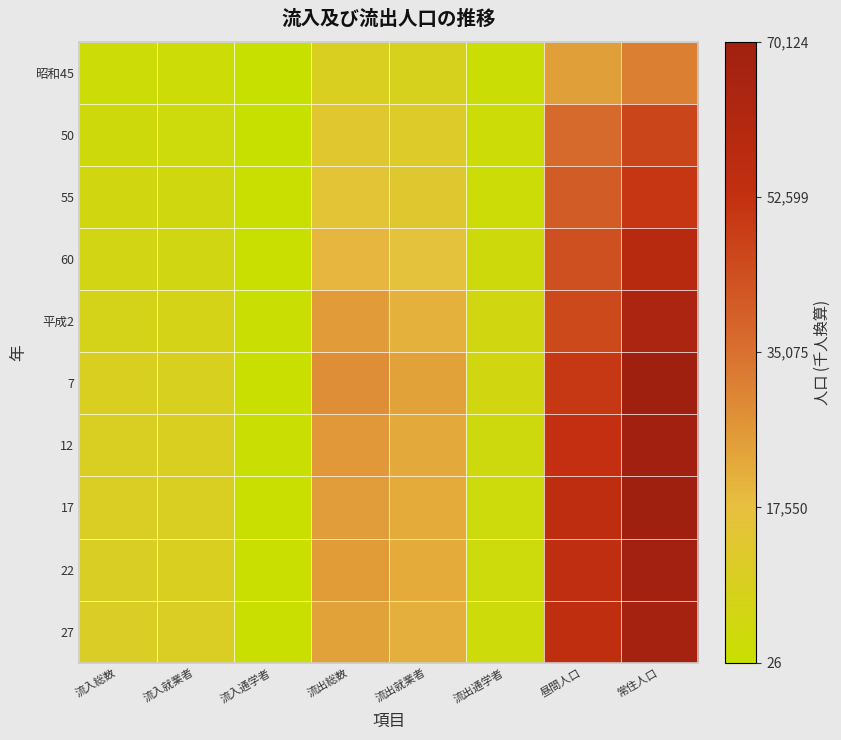

Which series changed the most between 流入通学者 and 流出総数?

7